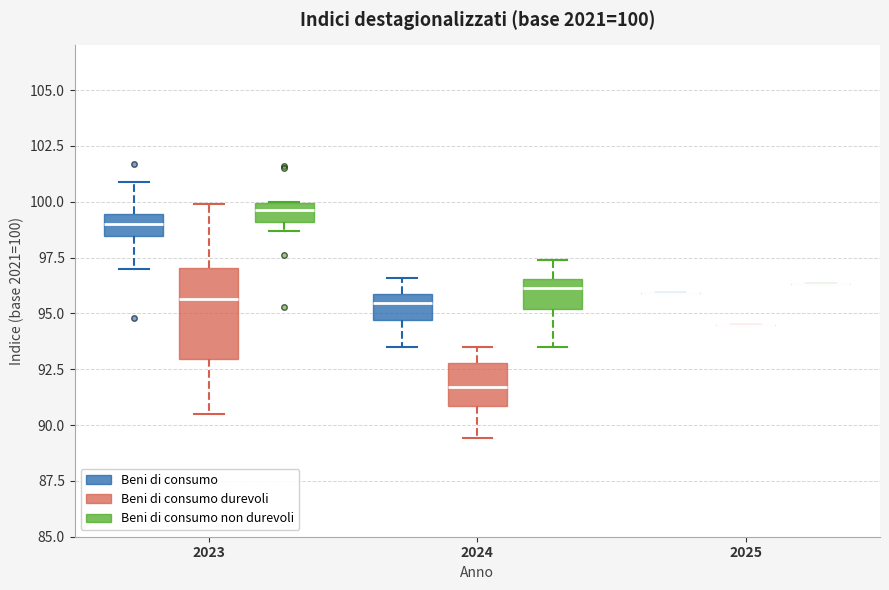

Comparing the boxes themselves (not the whiskers), which one is the tallest?

2023 (Beni di consumo durevoli)